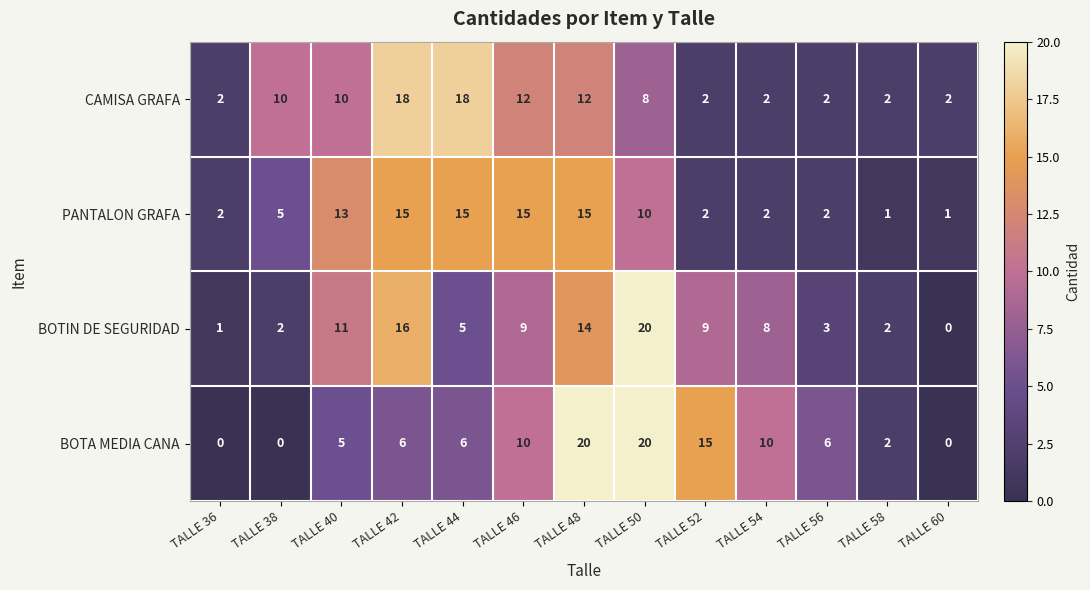

How many values in the PANTALON GRAFA series are below 5?

6